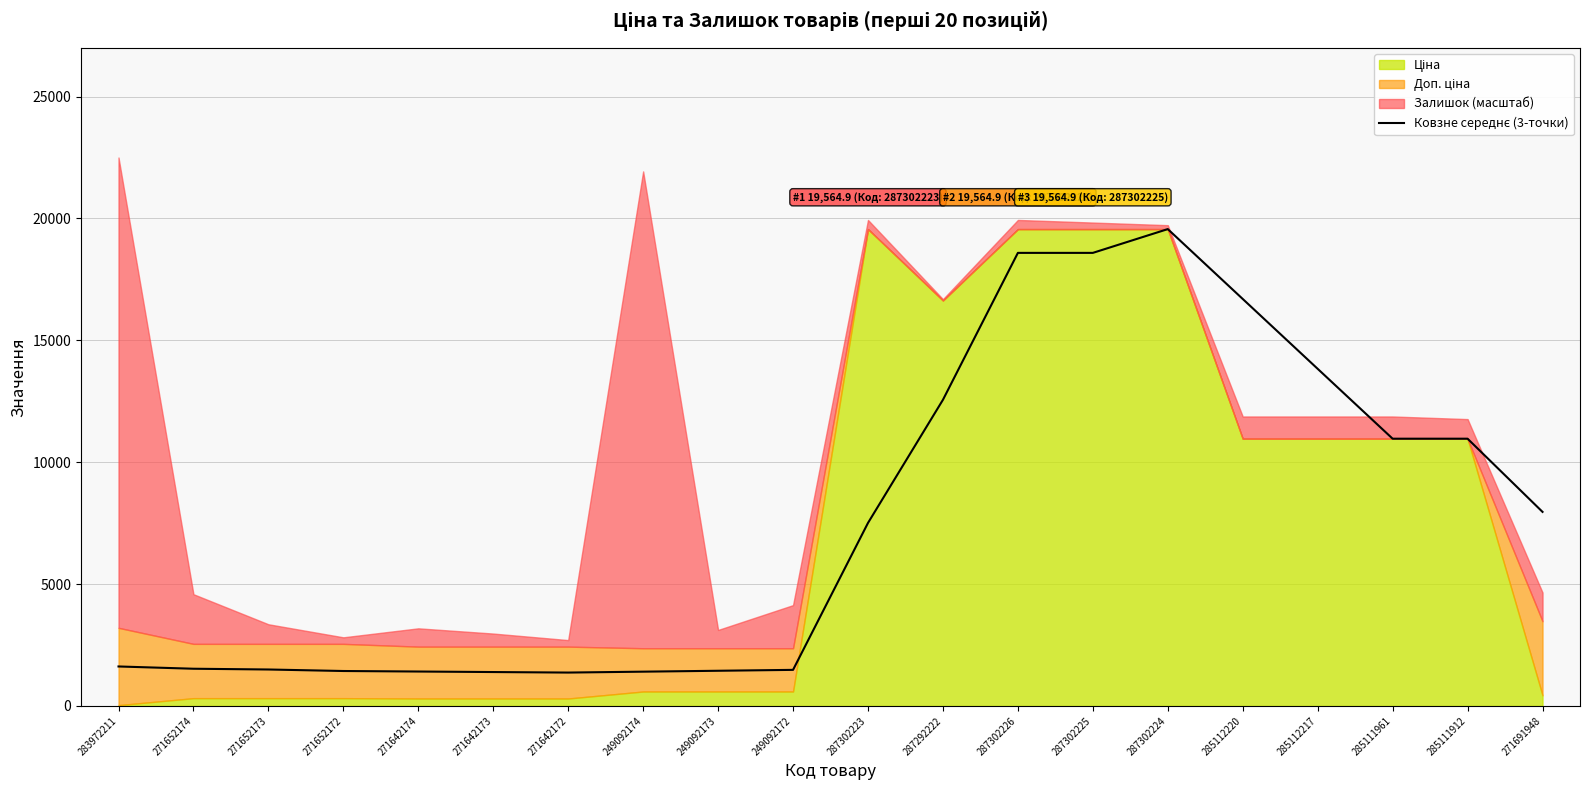

Where is the first local minimum?

271642172